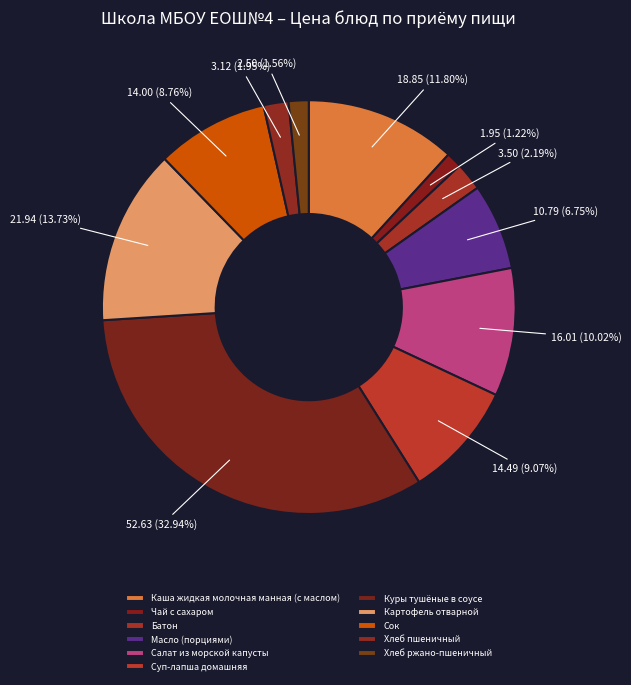

To the nearest percent, what is the average slice percentage?

9%